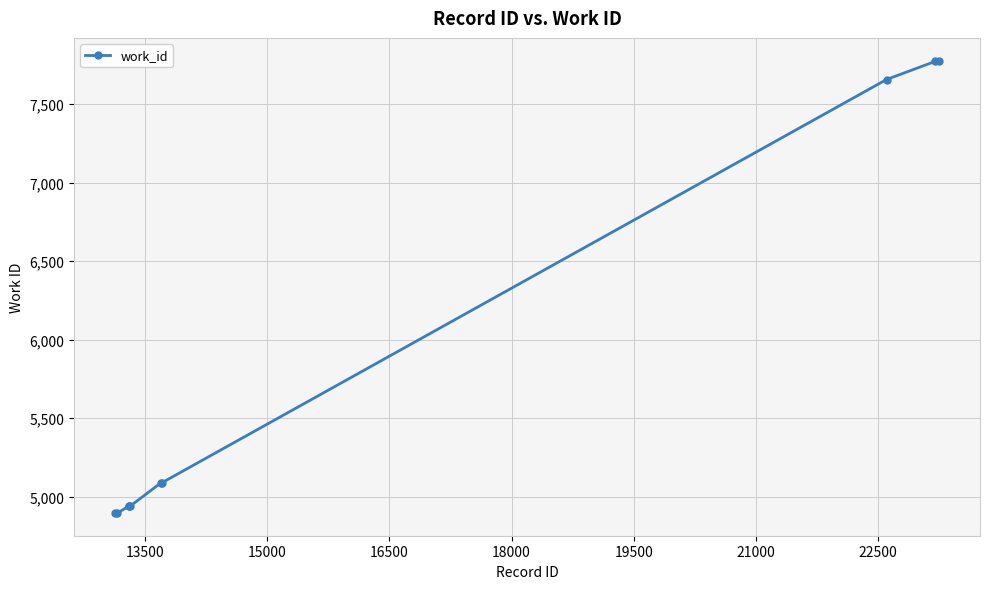

What is the average value?

5799